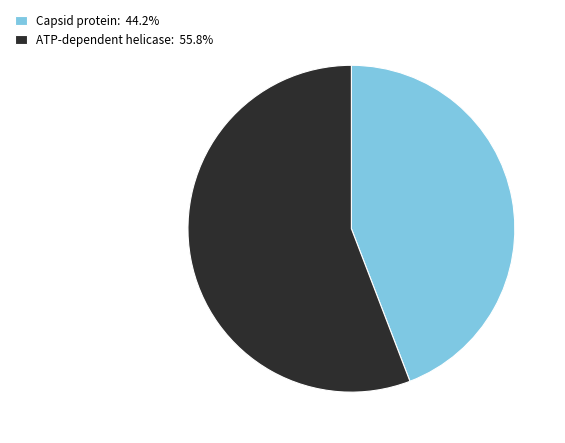

Do Capsid protein and ATP-dependent helicase together represent more than half of the pie?

Yes